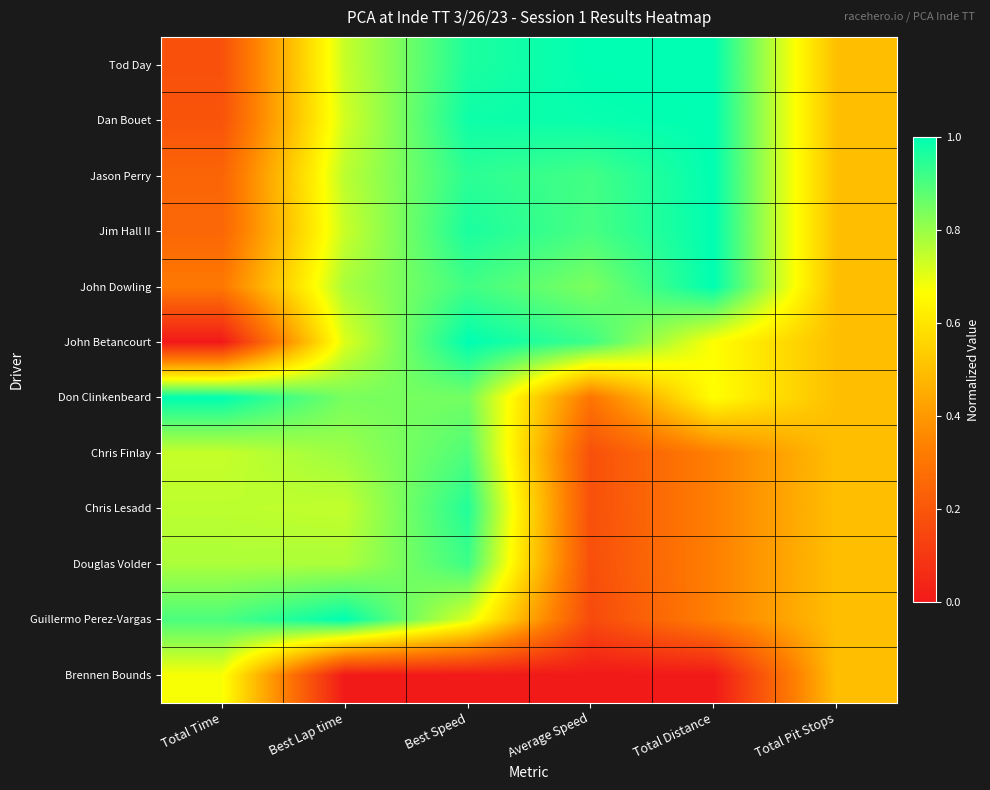

Reading left to right, transcribe all the data shown in this chart.

Tod Day: Total Time=0.2	Best Lap time=0.7	Best Speed=1.0	Average Speed=1.0	Total Distance=1.0	Total Pit Stops=0.5
Dan Bouet: Total Time=0.2	Best Lap time=0.7	Best Speed=1.0	Average Speed=1.0	Total Distance=1.0	Total Pit Stops=0.5
Jason Perry: Total Time=0.2	Best Lap time=0.8	Best Speed=0.9	Average Speed=0.9	Total Distance=1.0	Total Pit Stops=0.5
Jim Hall II: Total Time=0.3	Best Lap time=0.7	Best Speed=1.0	Average Speed=0.9	Total Distance=1.0	Total Pit Stops=0.5
John Dowling: Total Time=0.3	Best Lap time=0.8	Best Speed=0.9	Average Speed=0.8	Total Distance=1.0	Total Pit Stops=0.5
John Betancourt: Total Time=0.0	Best Lap time=0.7	Best Speed=1.0	Average Speed=0.9	Total Distance=0.7	Total Pit Stops=0.5
Don Clinkenbeard: Total Time=1.0	Best Lap time=0.8	Best Speed=0.8	Average Speed=0.3	Total Distance=0.7	Total Pit Stops=0.5
Chris Finlay: Total Time=0.7	Best Lap time=0.8	Best Speed=0.9	Average Speed=0.2	Total Distance=0.3	Total Pit Stops=0.5
Chris Lesadd: Total Time=0.8	Best Lap time=0.7	Best Speed=1.0	Average Speed=0.2	Total Distance=0.3	Total Pit Stops=0.5
Douglas Volder: Total Time=0.8	Best Lap time=0.8	Best Speed=0.9	Average Speed=0.2	Total Distance=0.3	Total Pit Stops=0.5
Guillermo Perez-Vargas: Total Time=0.9	Best Lap time=1.0	Best Speed=0.7	Average Speed=0.2	Total Distance=0.3	Total Pit Stops=0.5
Brennen Bounds: Total Time=0.7	Best Lap time=0.0	Best Speed=0.0	Average Speed=0.0	Total Distance=0.0	Total Pit Stops=0.5